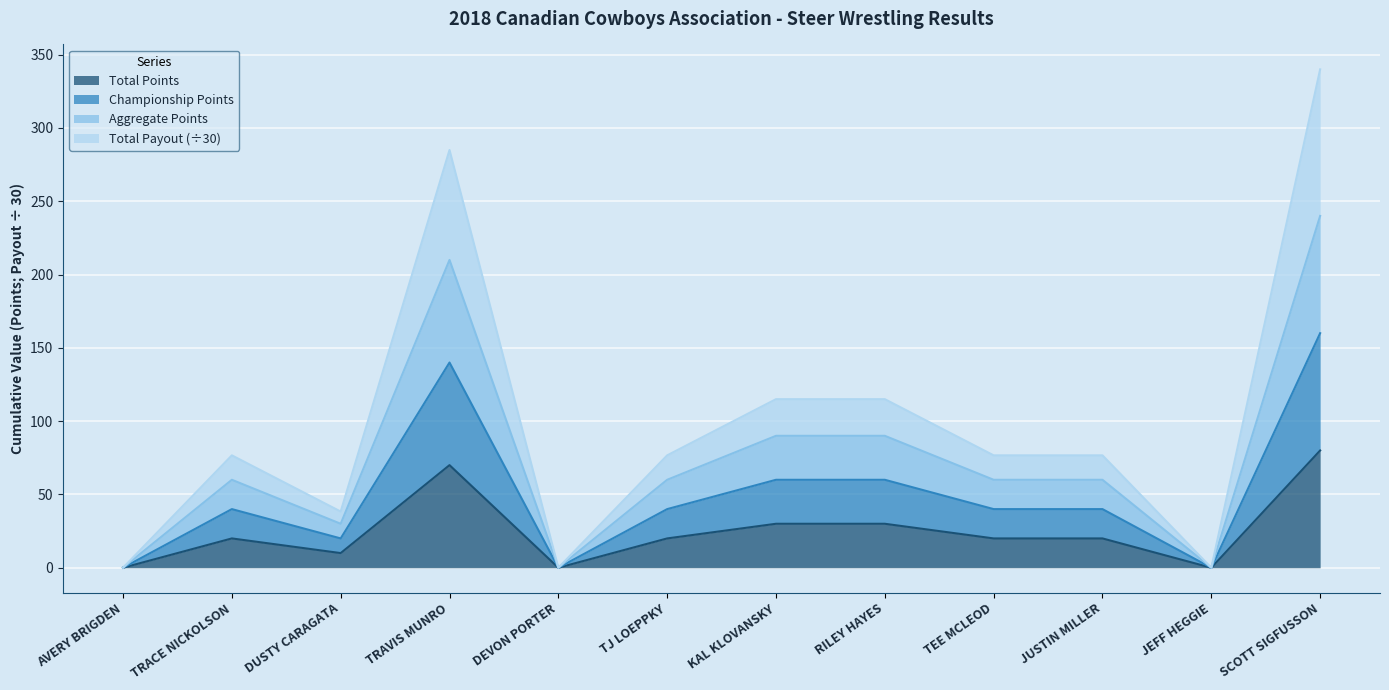

How many data points in Total Payout are less than 76?

4